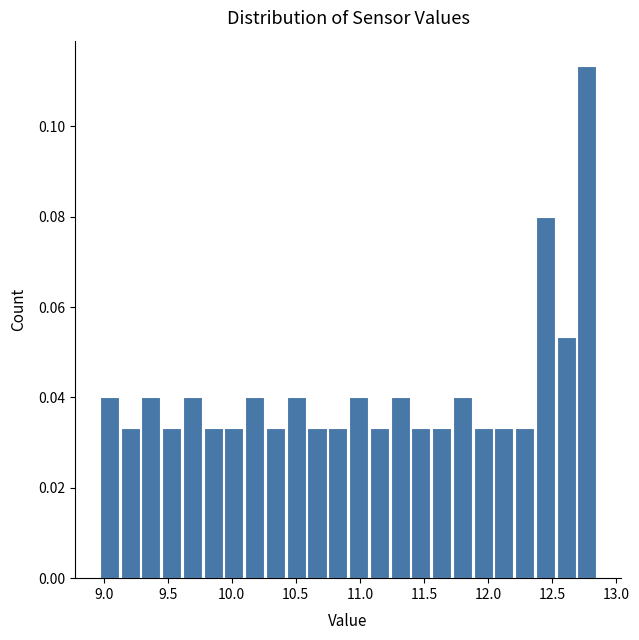

Read against the x-axis, roughly where is the centre of the tallest bar?

12.75